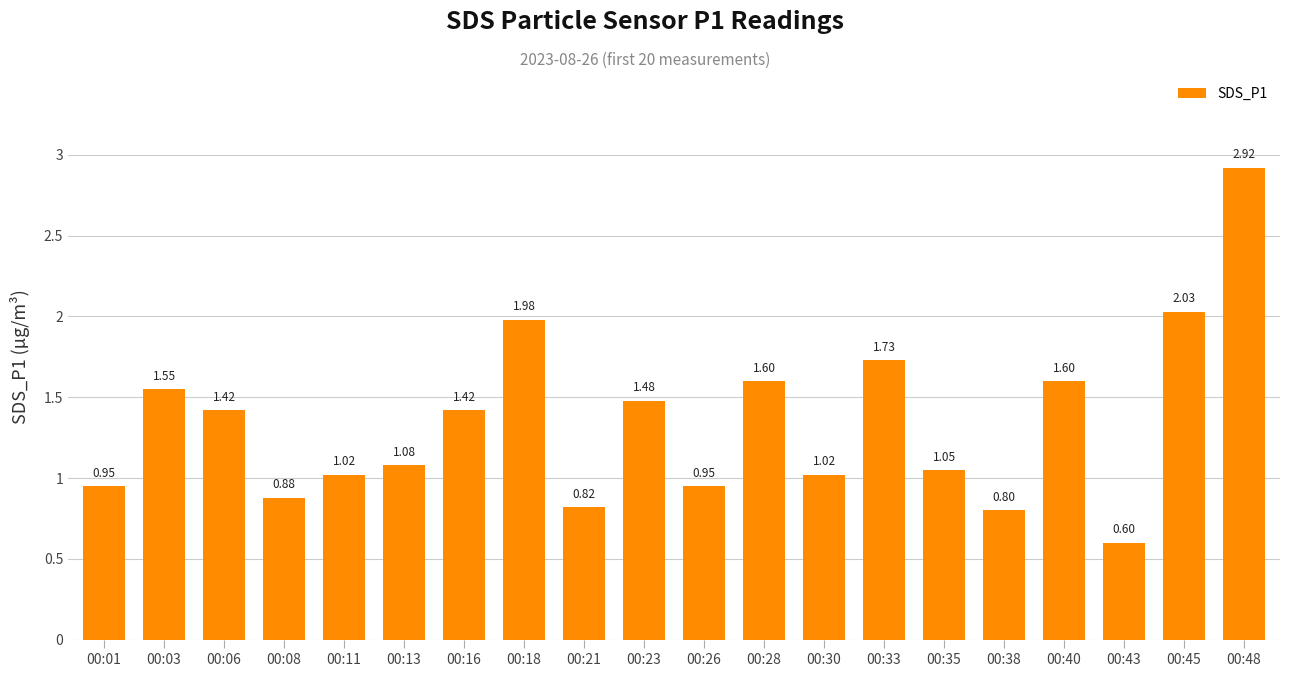

What is the difference between the maximum and second lowest values?

2.1